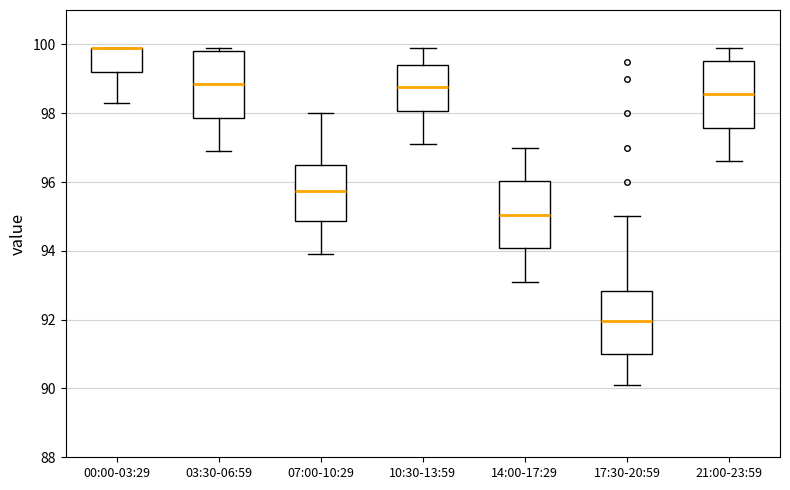

Where does the median line of the box for 14:00-17:29 sit on the y-axis? The values are not printed on the chart, so give them approximately, as read against the axis.

95.0